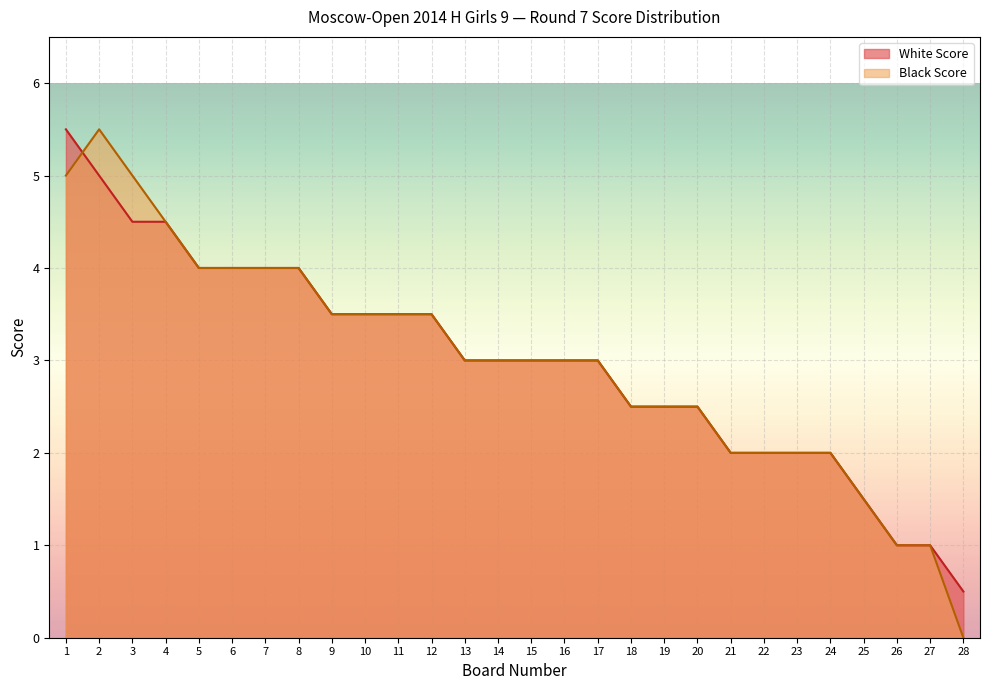

True or false: White Score has a value of 2.0 at 21.

True